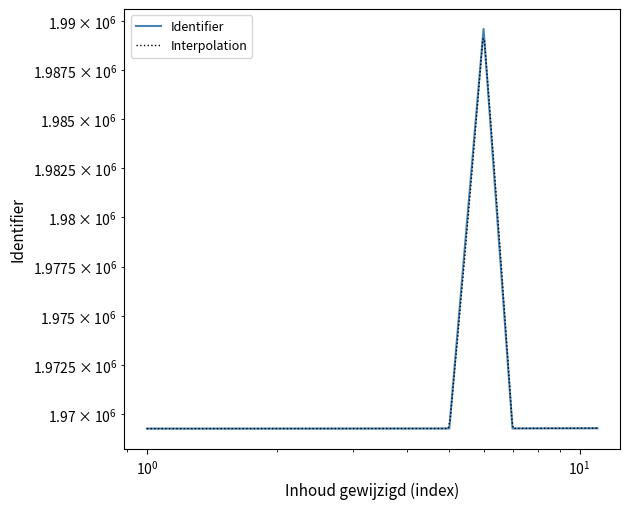

What is the sum of all values?

21682521